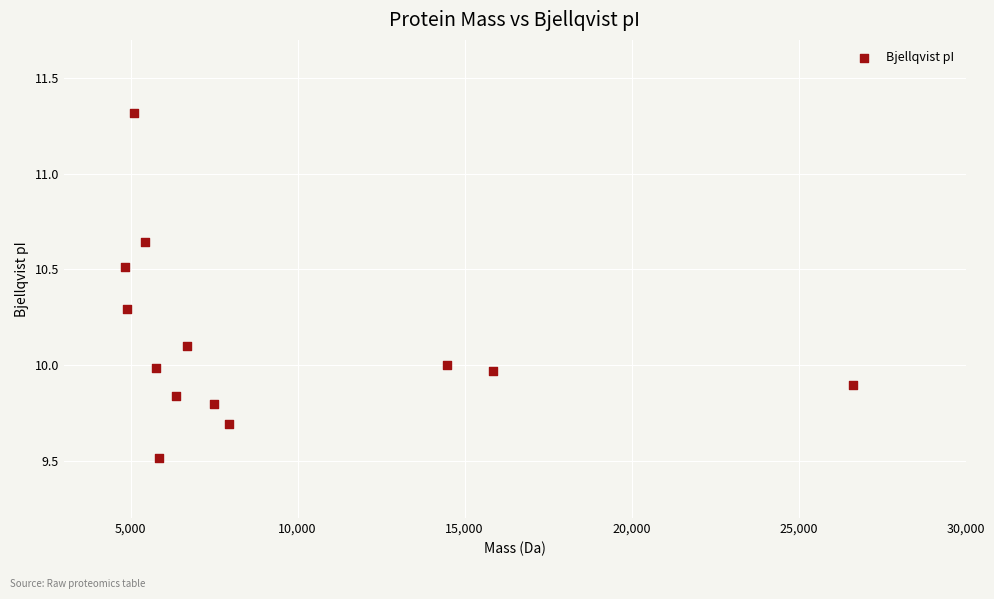

What is the range of X values (max minus min)?

21787.9